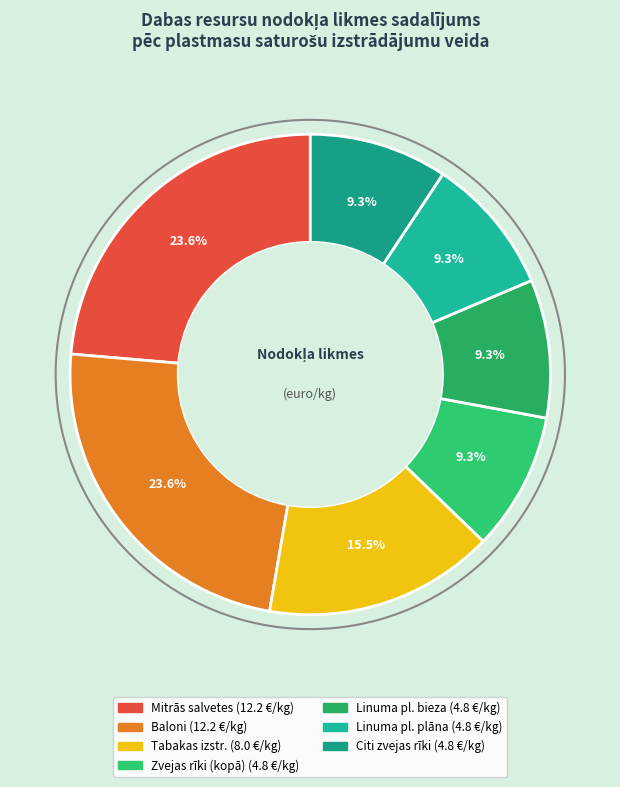

Count the number of slices in the pie.

7